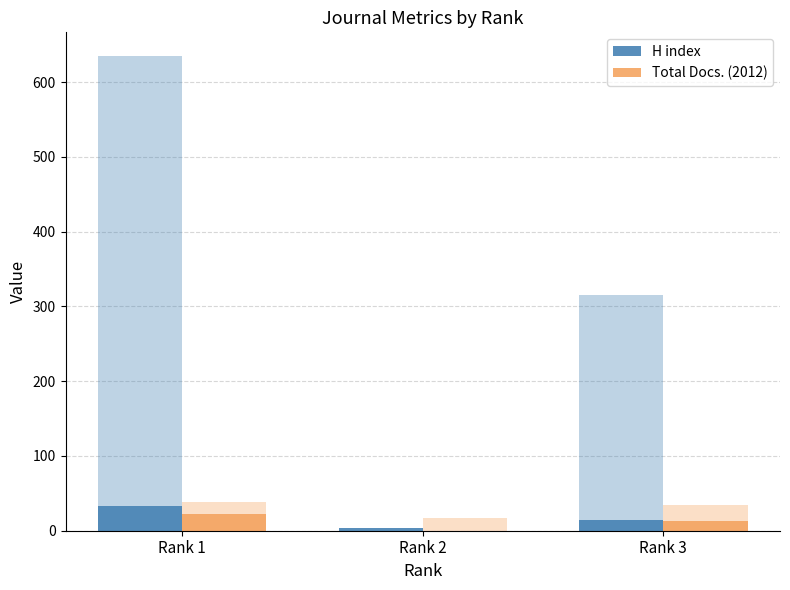

List the labels in order of H index value, smallest first.

Rank 2, Rank 3, Rank 1